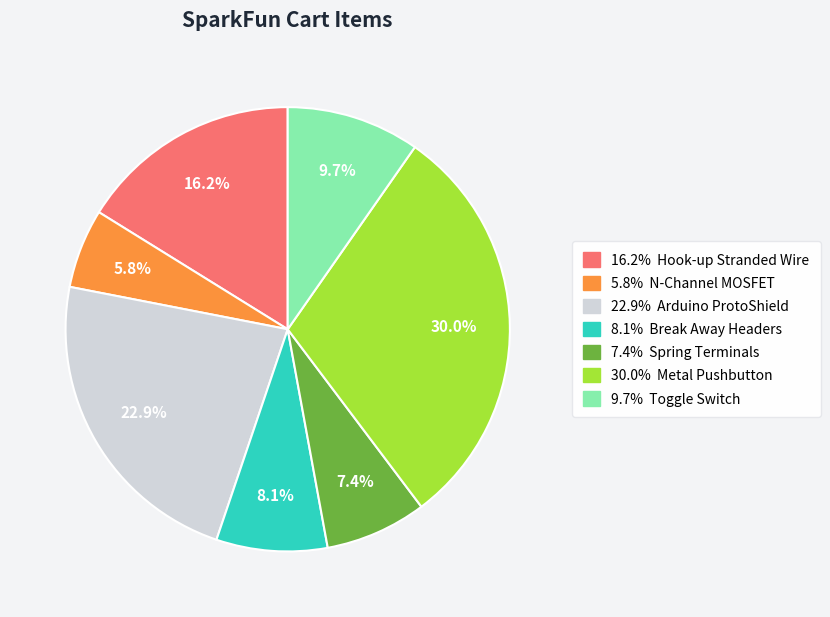

The COM-10213 slice represents 6% of the pie. True or false?

True